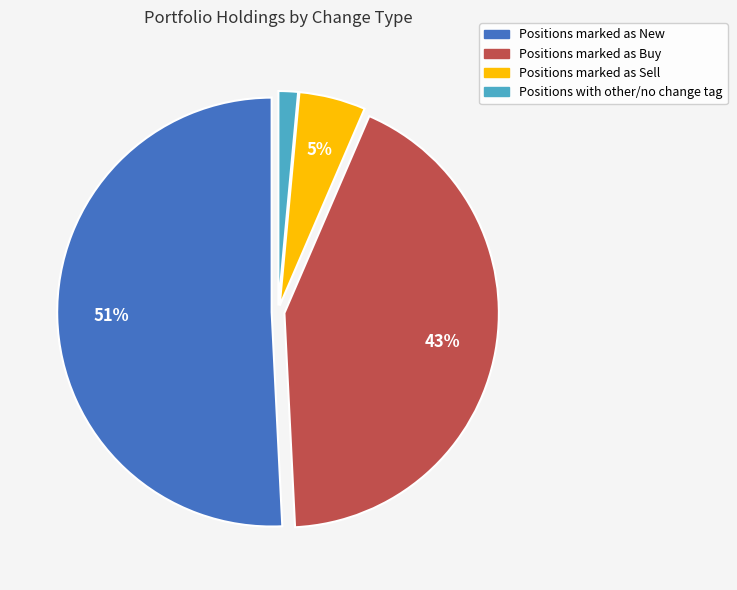

Is there a majority slice in this chart?

Yes